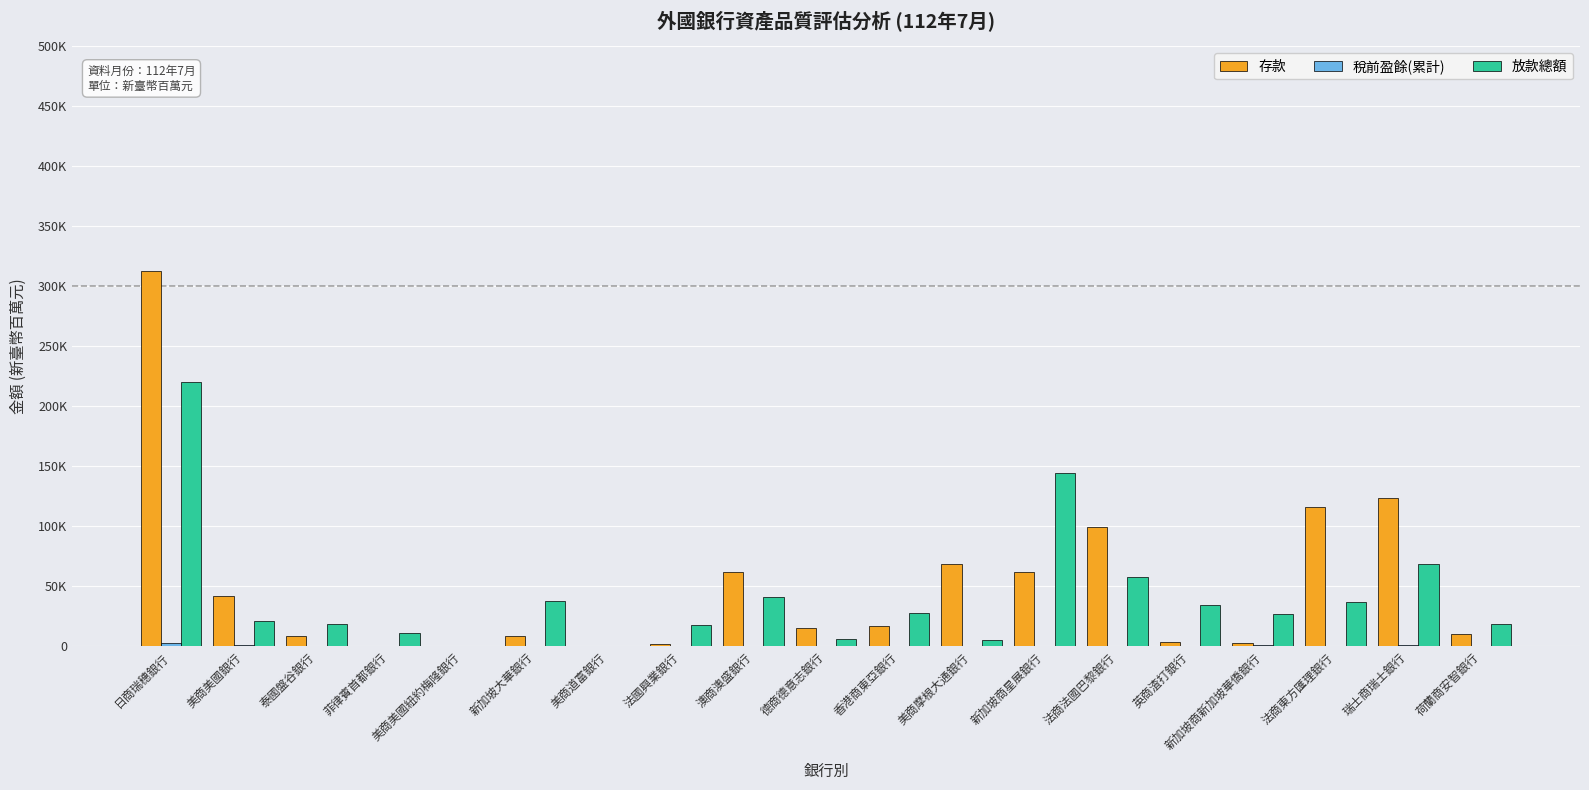

What is the label of the 4th bar from the right?

新加坡商新加坡華僑銀行